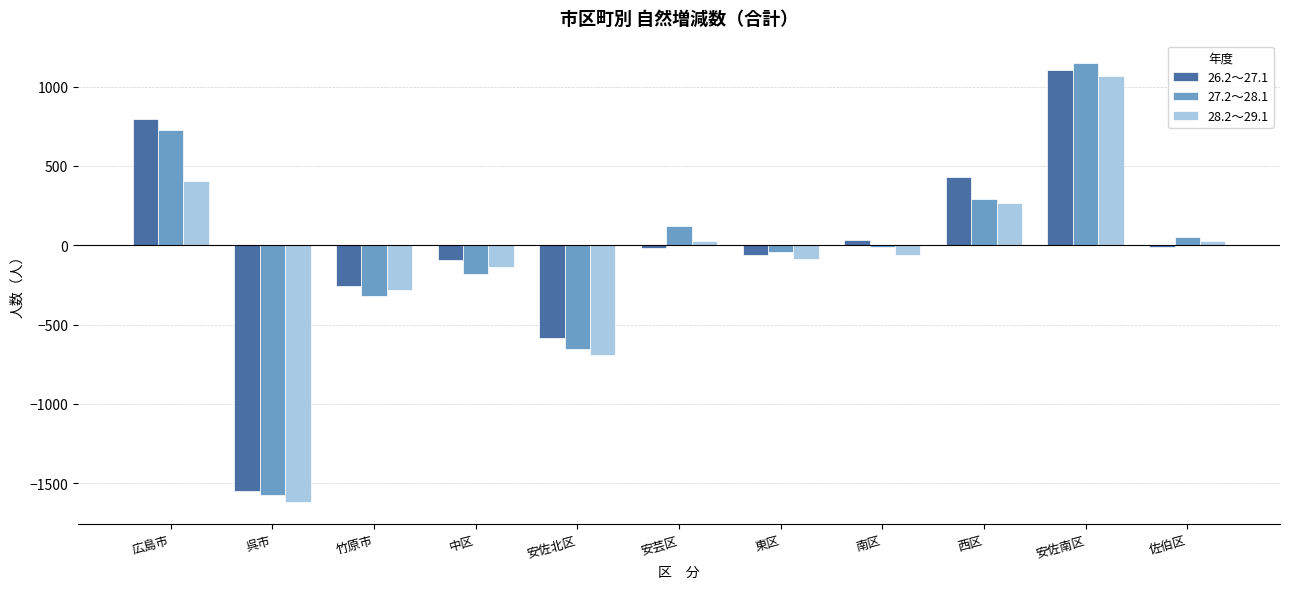

What is the total value across all series at 竹原市?

-858